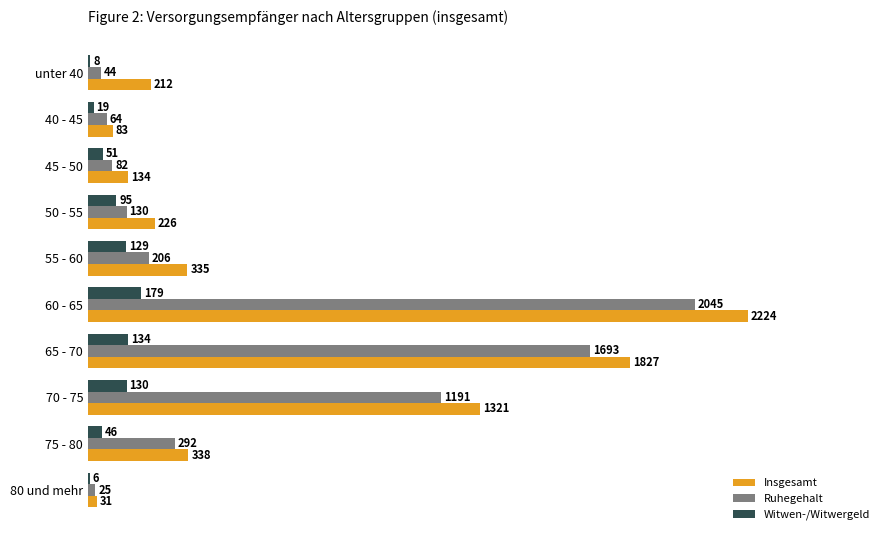

What is the sum of all Ruhegehalt values?

5772